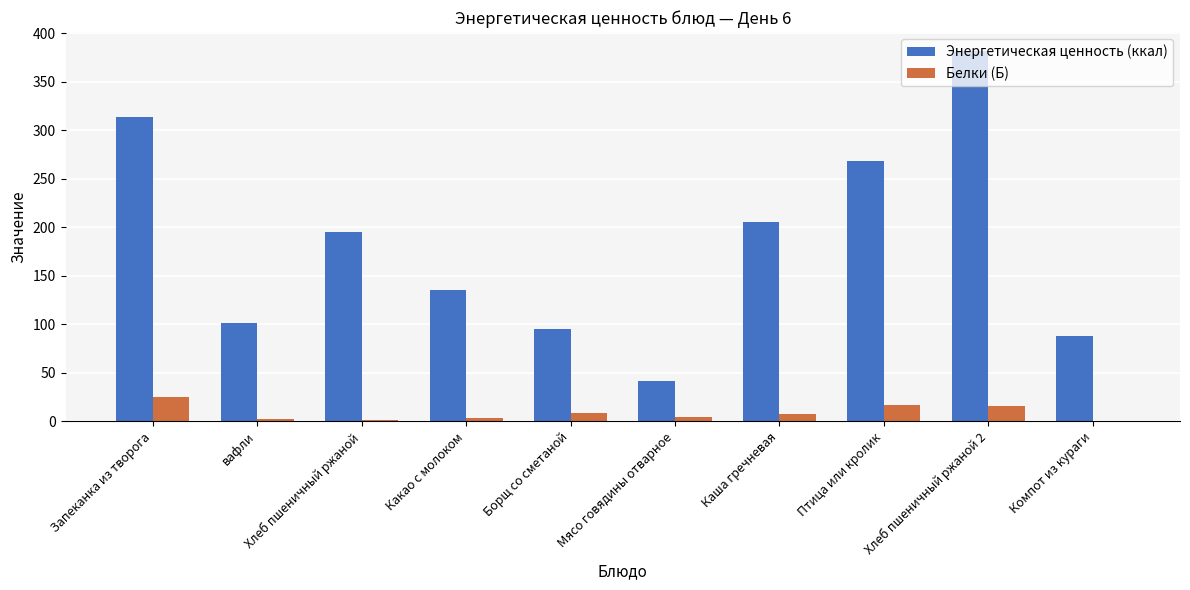

What are all the series names shown in the legend?

Энергетическая ценность (ккал), Белки (Б)